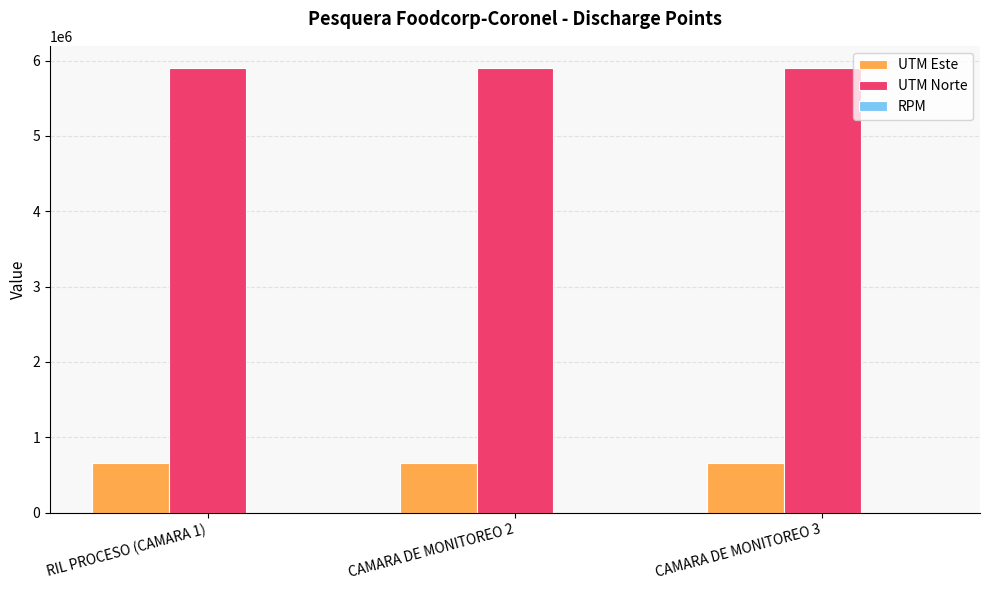

What is the spread (max minus min) of values at RIL PROCESO (CAMARA 1)?

5899811